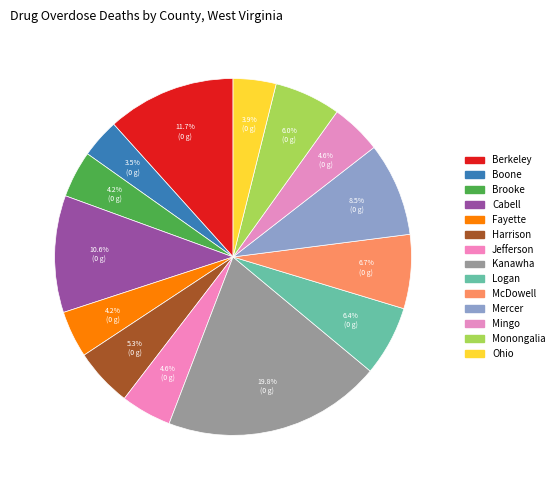

Is it true that Fayette is 1% of the pie?

False